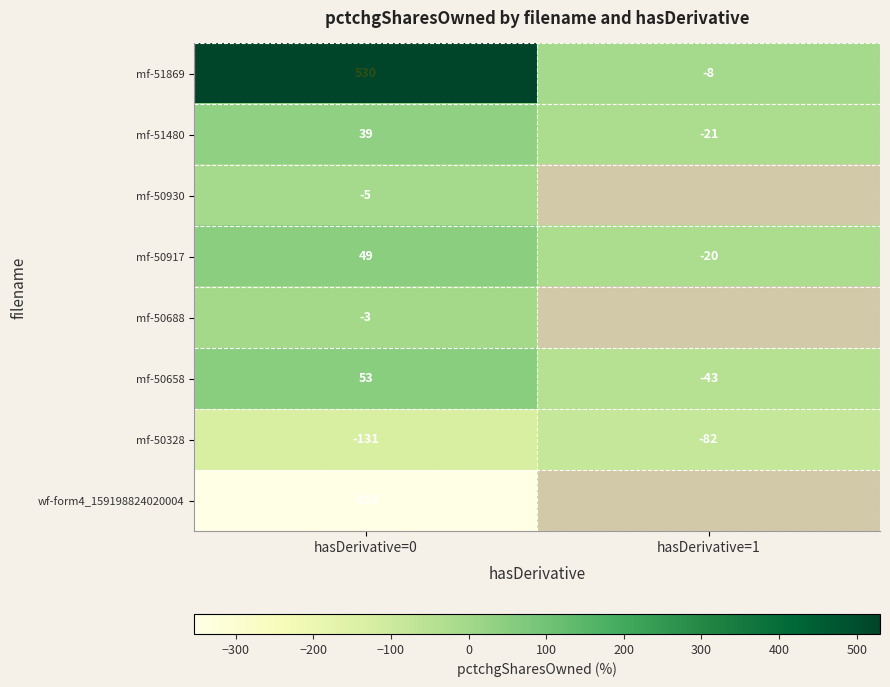

At which label does mf-50328 reach its minimum?

hasDerivative=0